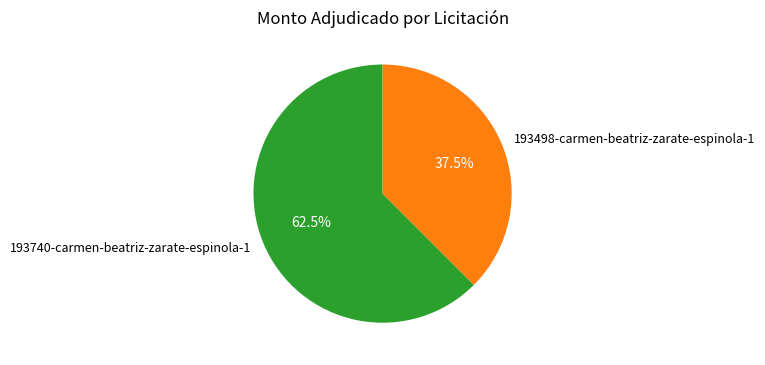

Rank the categories by value from lowest to highest.

193498-carmen-beatriz-zarate-espinola-1, 193740-carmen-beatriz-zarate-espinola-1